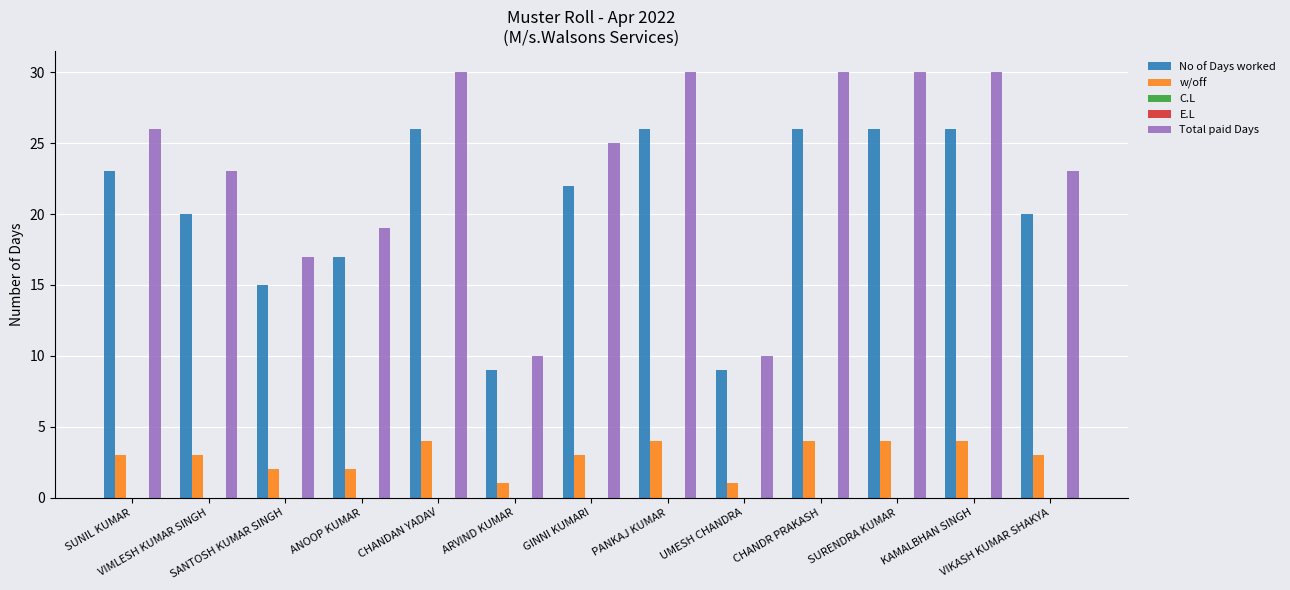

Is it true that No of Days worked equals 36 at SUNIL KUMAR?

False